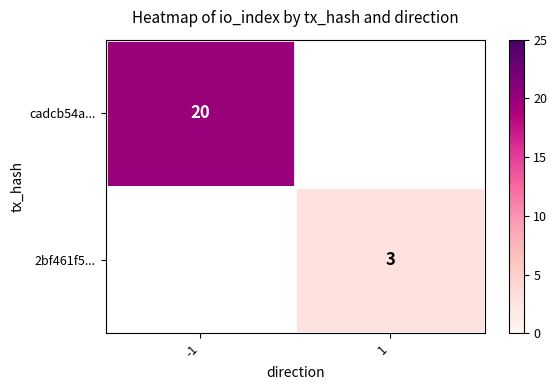

The value of cadcb54a... at -1 is 31. True or false?

False